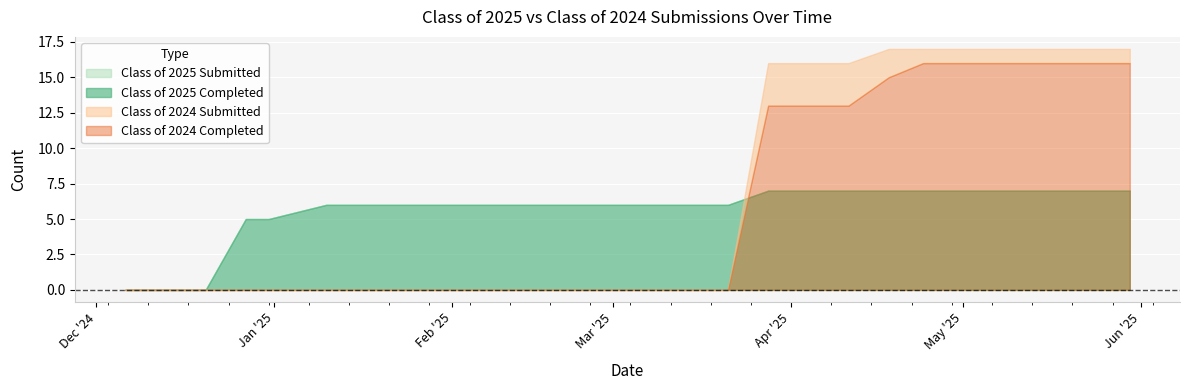

True or false: Class of 2025 Completed has more than 1 interior local peaks.

False